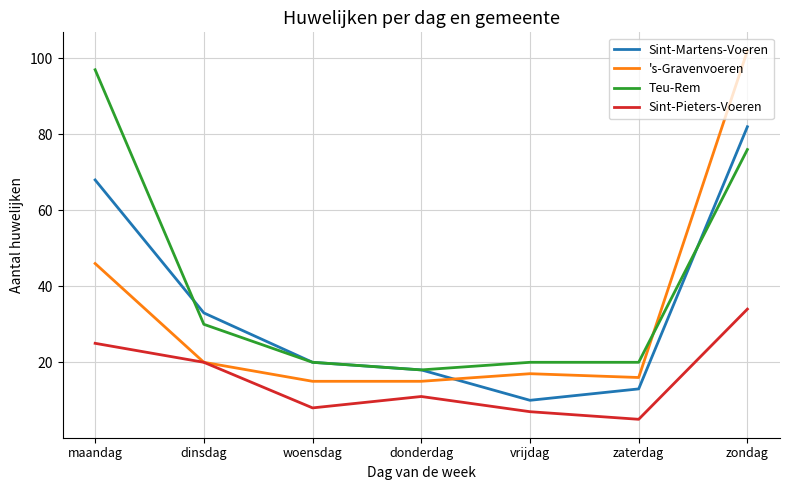

What position from the left is vrijdag?

5